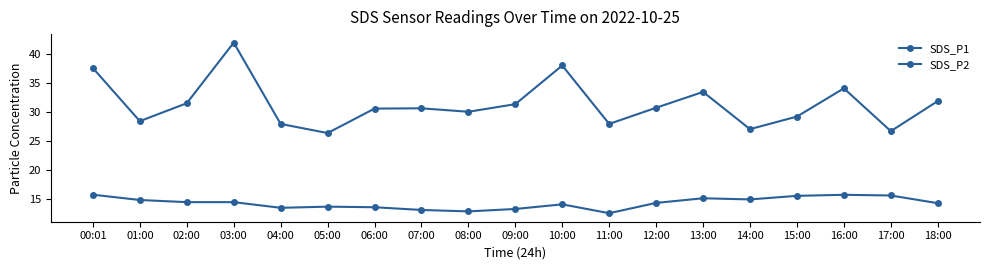

Does the chart have visible grid lines?

No